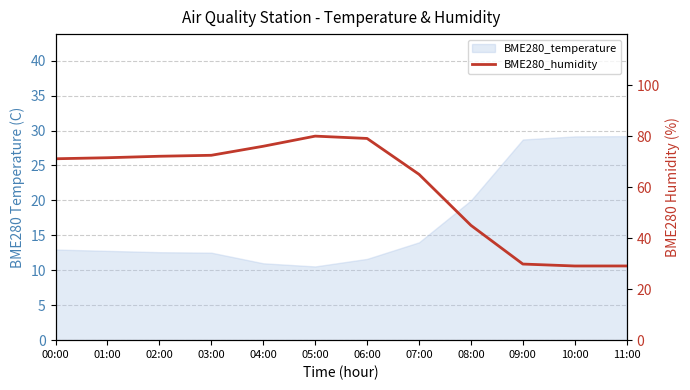

What is the difference between the values at 02:00 and 03:00?

0.4